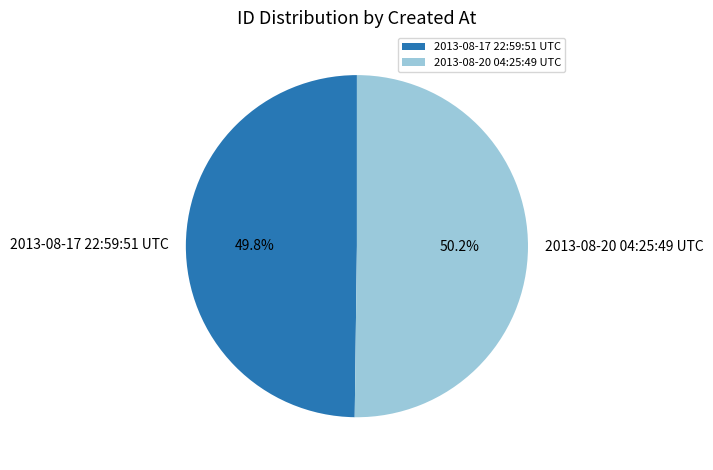

To the nearest percent, what percentage of the pie is 2013-08-17 22:59:51 UTC?

50%